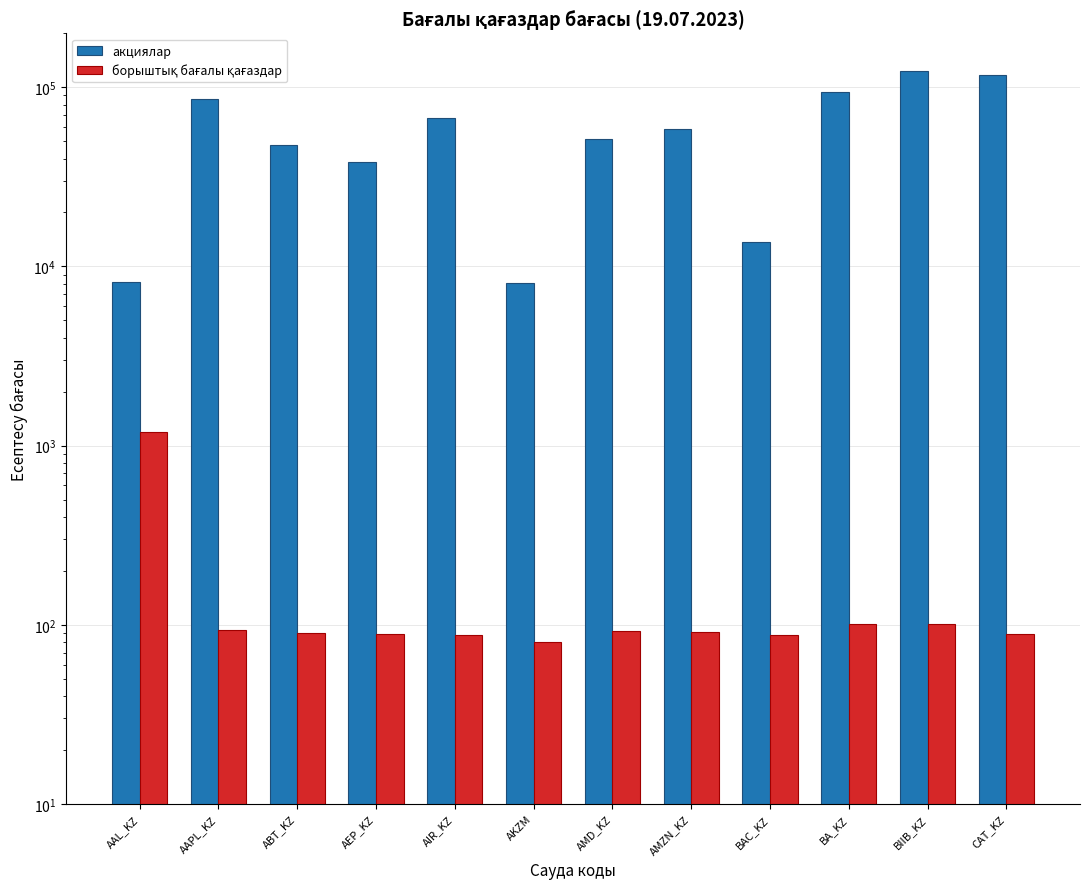

Is the value of акциялар at AEP_KZ greater than the value of борыштық бағалы қағаздар at CAT_KZ?

Yes